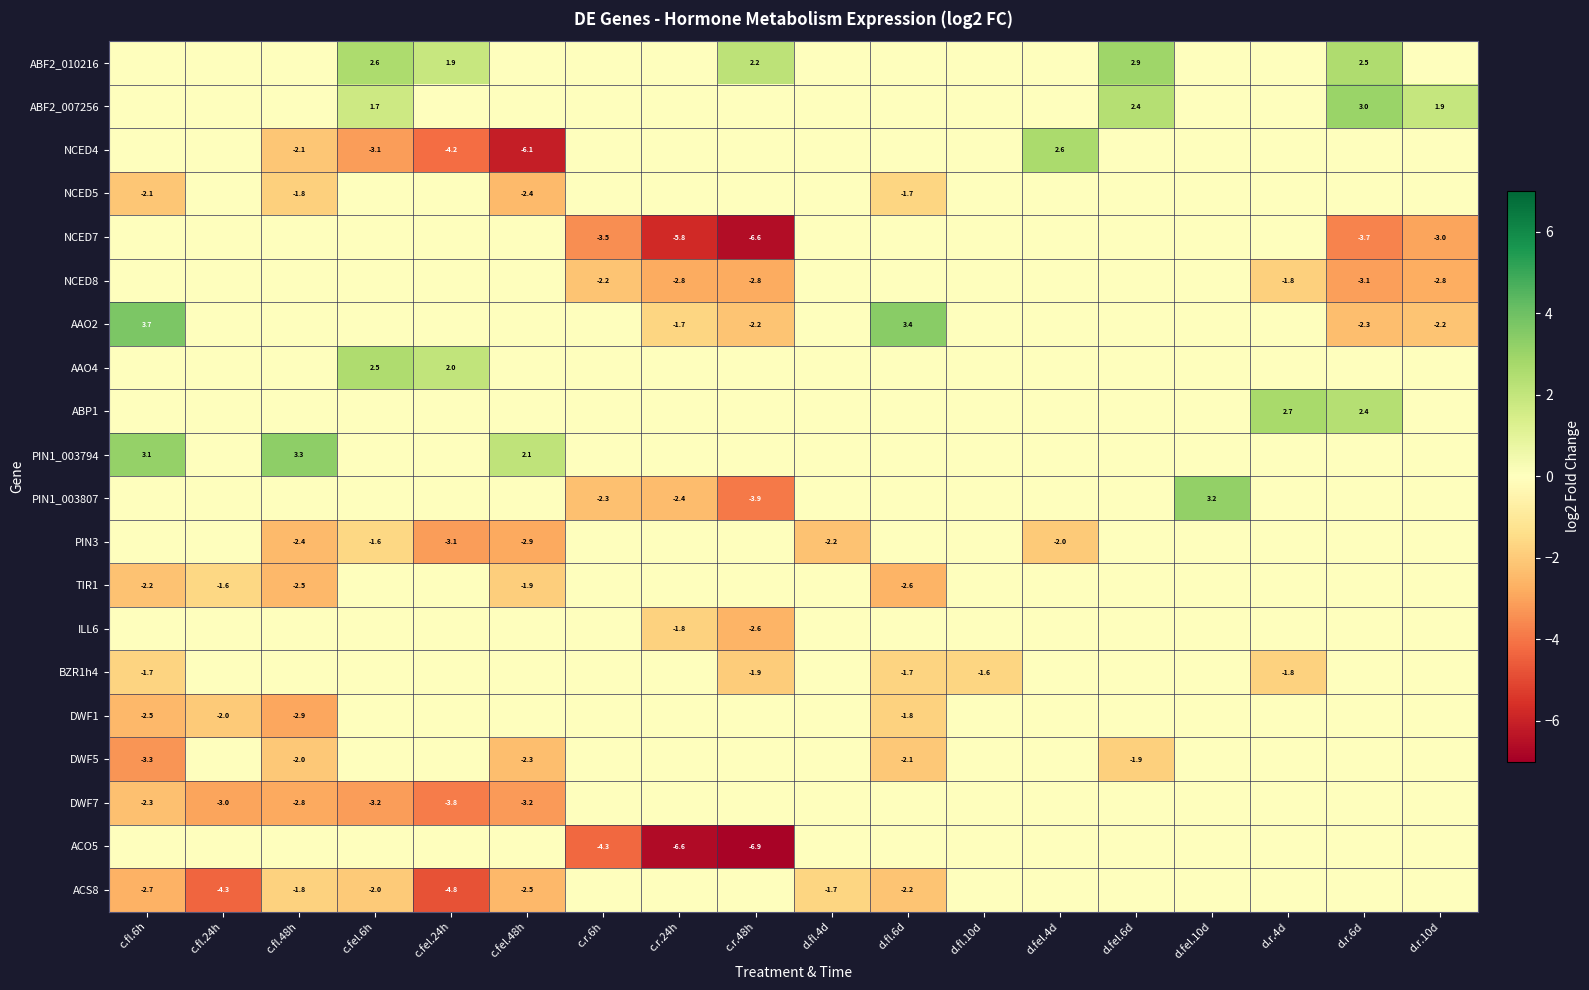

The TIR1 series shows -2.2 at c.fl.6h. True or false?

True